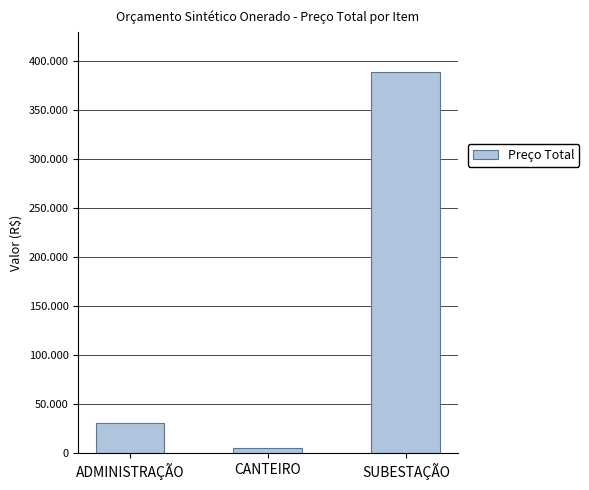

How many data points does each series have?

3